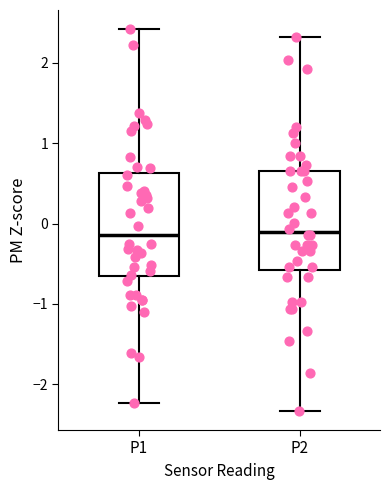

Where does the upper whisker of the box for P2 end on the y-axis? The values are not printed on the chart, so give them approximately, as read against the axis.

2.3